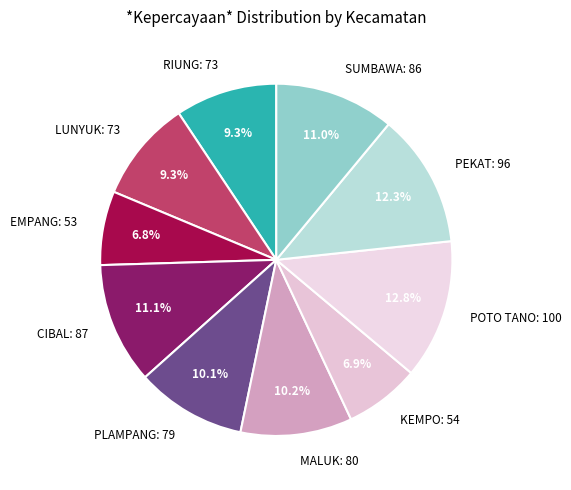

How many slices are in this pie chart?

10